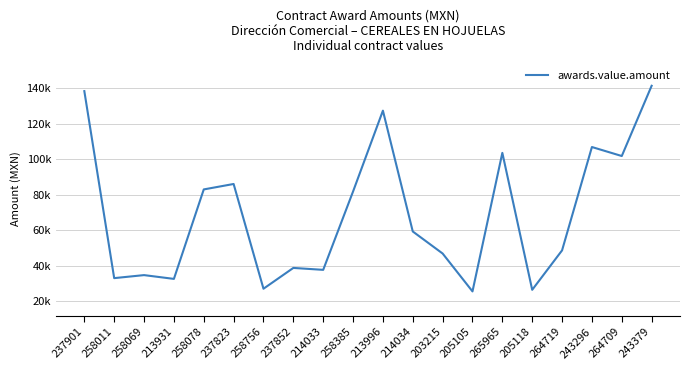

Does the chart display data point markers on the line(s)?

No